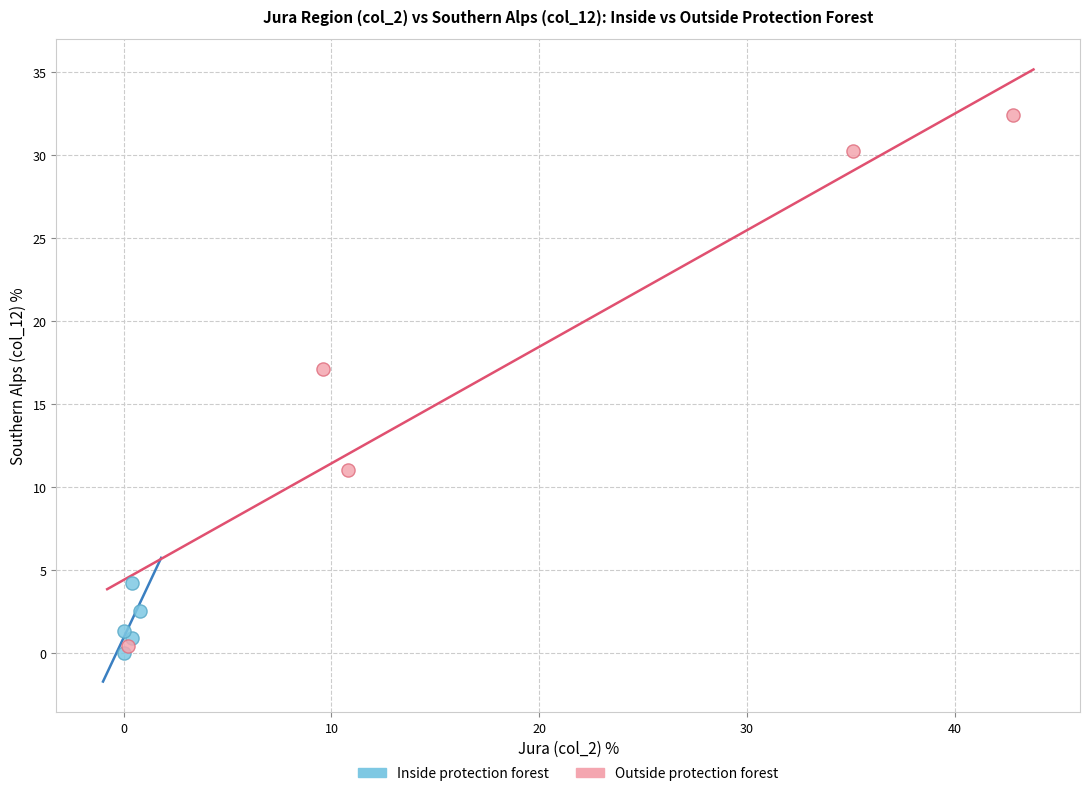

Which series has the widest spread of Y values?

Outside protection forest